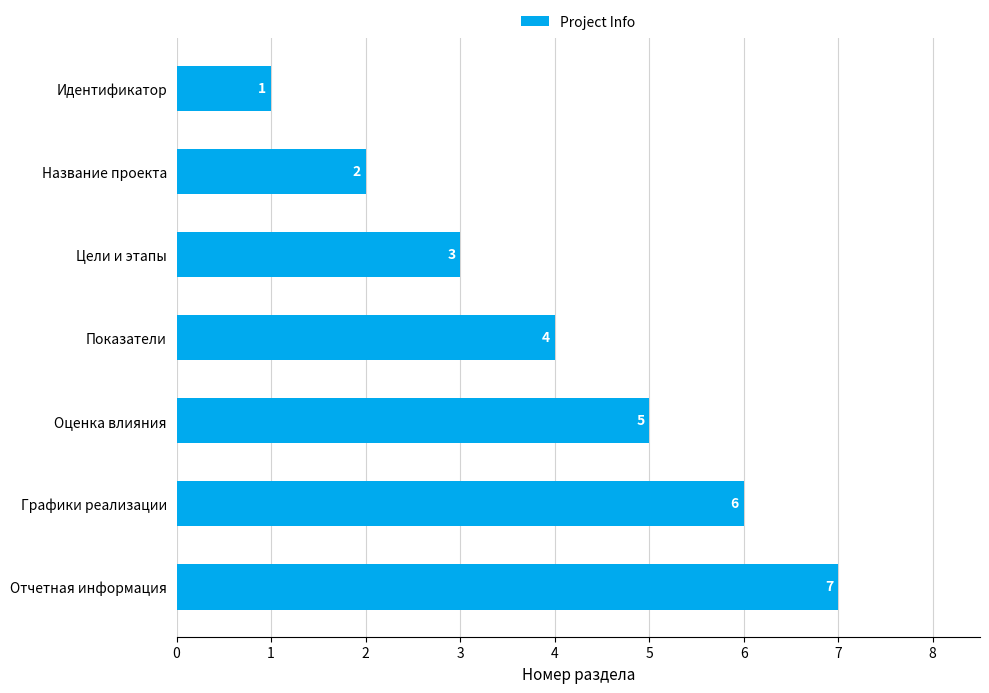

What is the difference between the values at Оценка влияния and Название проекта?

3